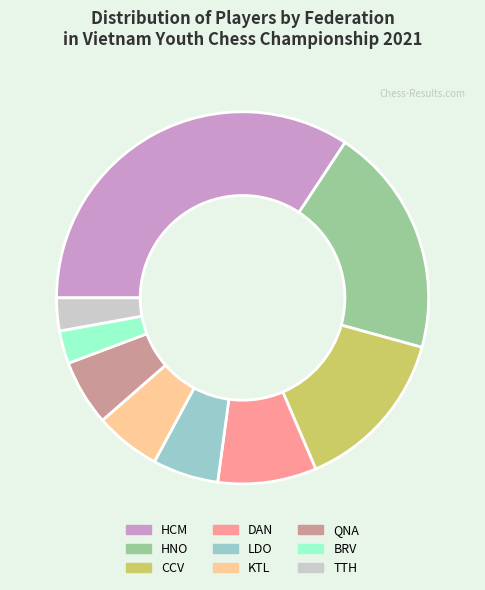

Is the sum of TTH and CCV greater than half?

No